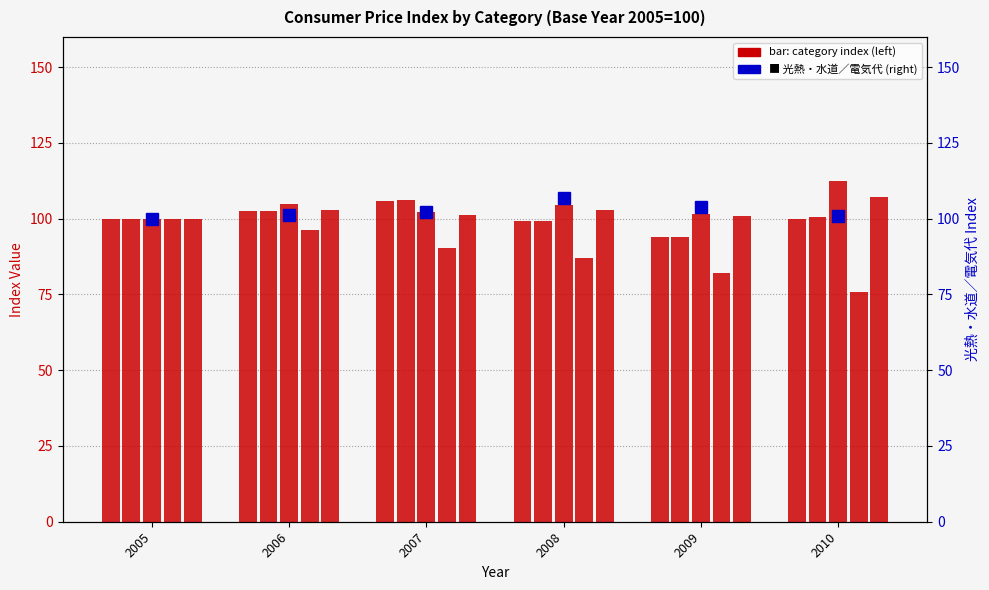

At which label is 食料／果物 closest to 99?

2008